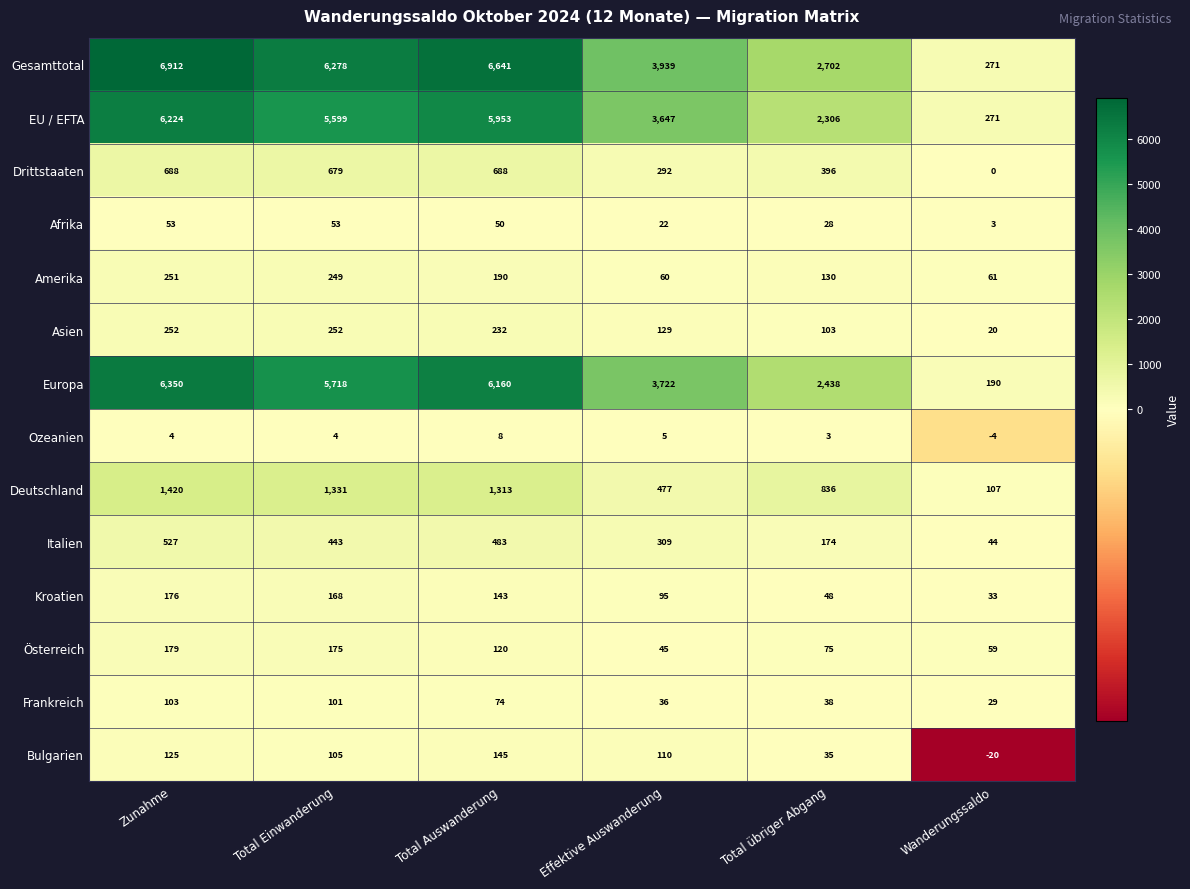

How many distinct data groups are displayed?

14